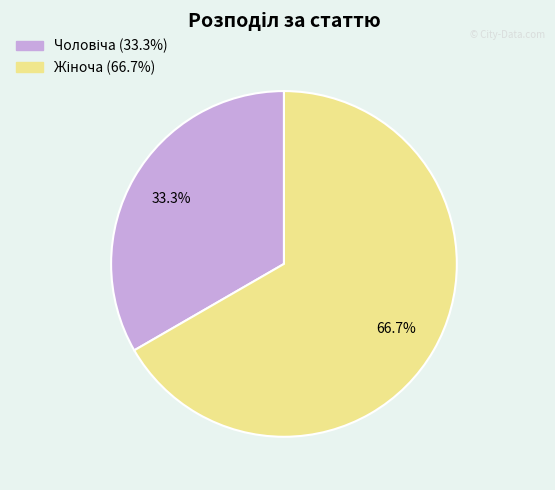

Count the number of slices in the pie.

2